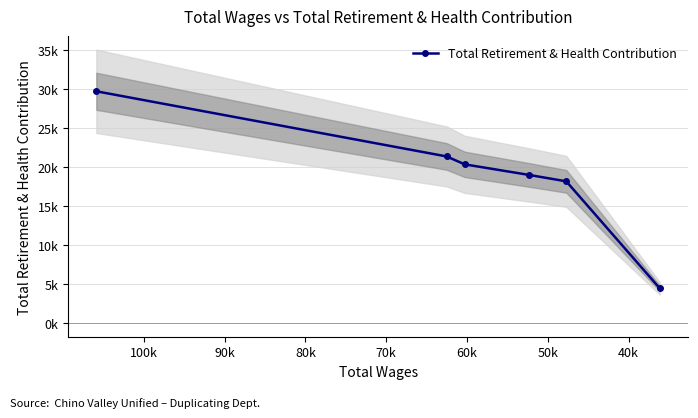

What is the maximum value shown in the chart?

29745